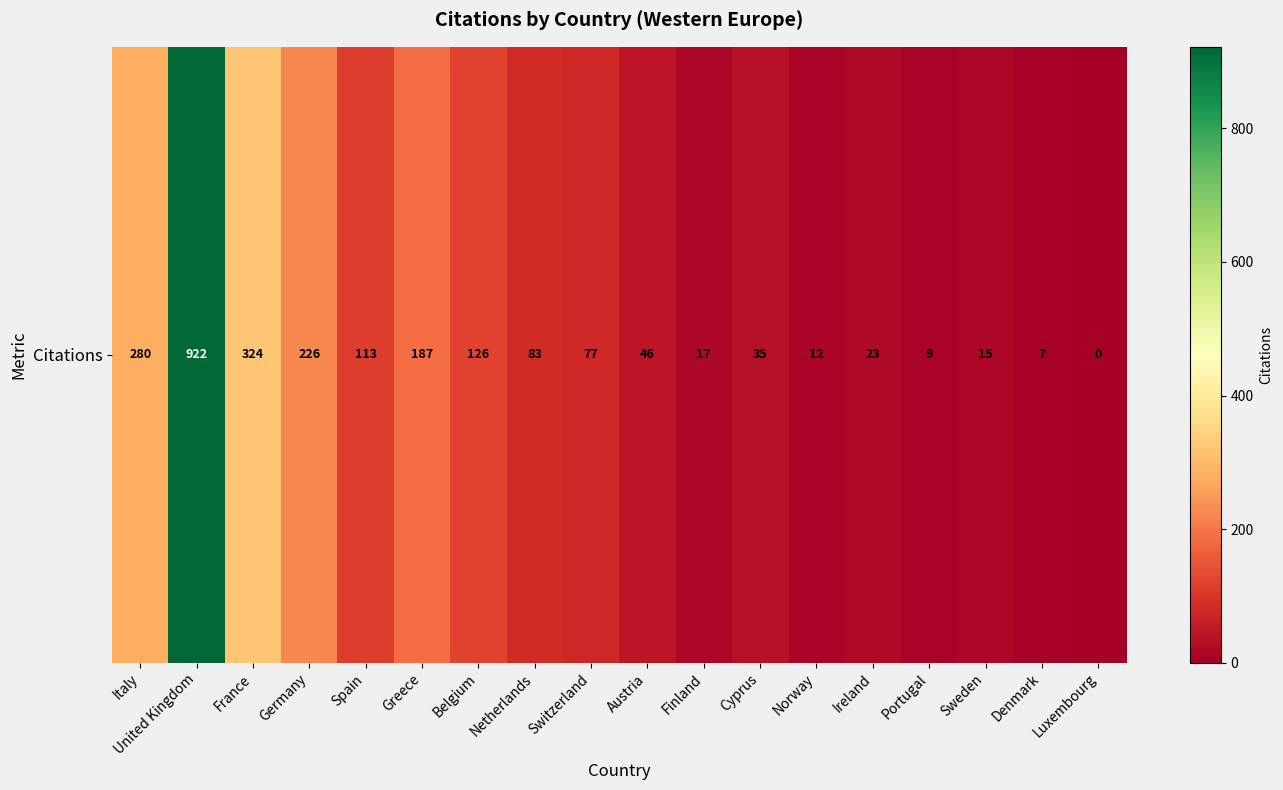

True or false: the data shows 452 at France.

False